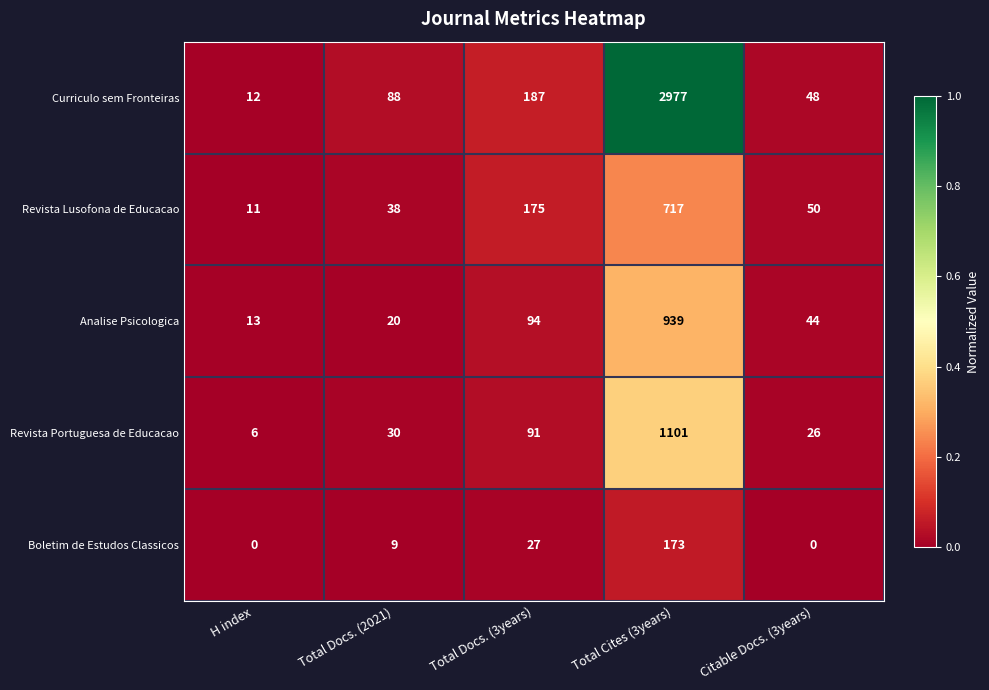

What is the sum of the Boletim de Estudos Classicos values at Total Docs. (2021) and H index?

9